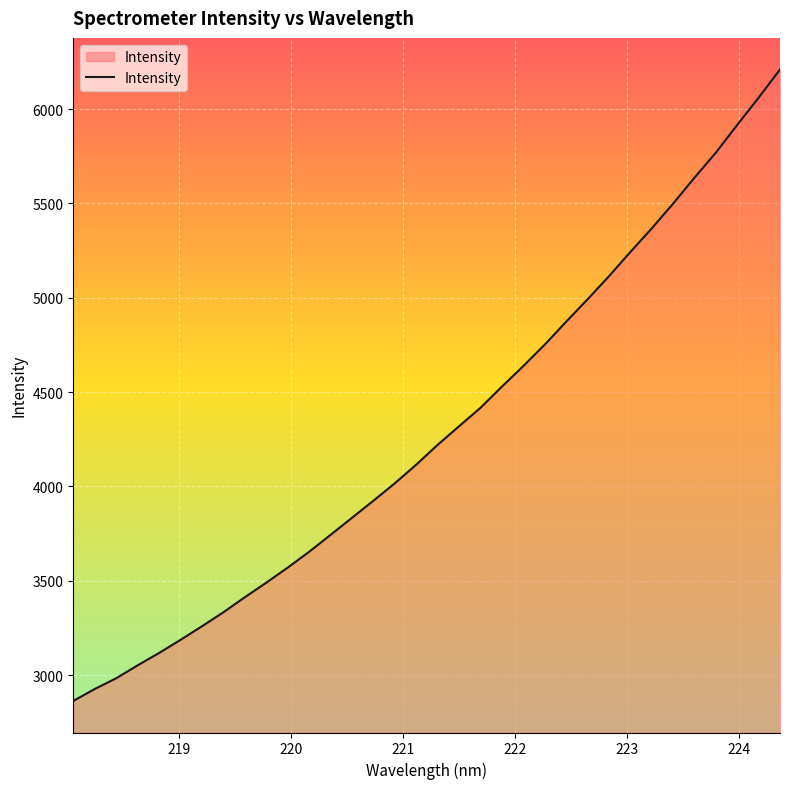

What is the smallest value displayed?

2863.2